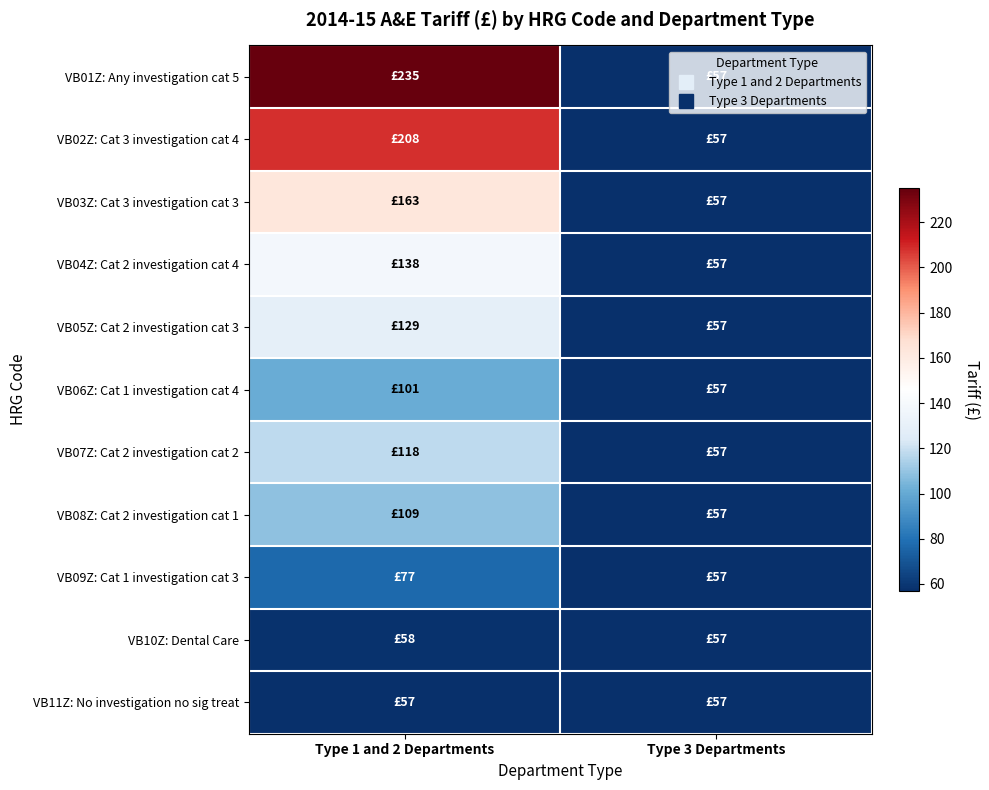

Reading left to right, what are all the values shown in this chart?

VB01Z: Any investigation cat 5: Type 1 and 2 Departments=235	Type 3 Departments=57
VB02Z: Cat 3 investigation cat 4: Type 1 and 2 Departments=208	Type 3 Departments=57
VB03Z: Cat 3 investigation cat 3: Type 1 and 2 Departments=163	Type 3 Departments=57
VB04Z: Cat 2 investigation cat 4: Type 1 and 2 Departments=138	Type 3 Departments=57
VB05Z: Cat 2 investigation cat 3: Type 1 and 2 Departments=129	Type 3 Departments=57
VB06Z: Cat 1 investigation cat 4: Type 1 and 2 Departments=101	Type 3 Departments=57
VB07Z: Cat 2 investigation cat 2: Type 1 and 2 Departments=118	Type 3 Departments=57
VB08Z: Cat 2 investigation cat 1: Type 1 and 2 Departments=109	Type 3 Departments=57
VB09Z: Cat 1 investigation cat 3: Type 1 and 2 Departments=77	Type 3 Departments=57
VB10Z: Dental Care: Type 1 and 2 Departments=58	Type 3 Departments=57
VB11Z: No investigation no sig treat: Type 1 and 2 Departments=57	Type 3 Departments=57